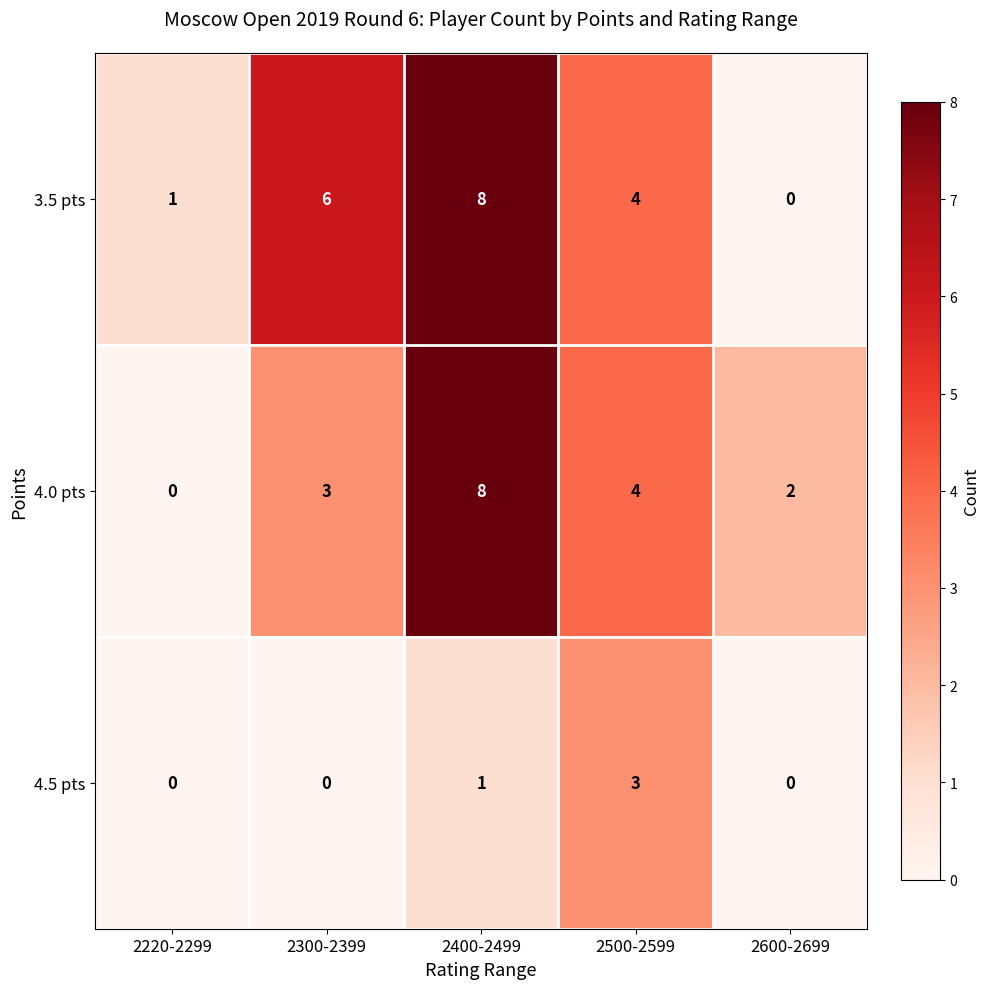

Which series changed the most between 2300-2399 and 2400-2499?

4.0 pts